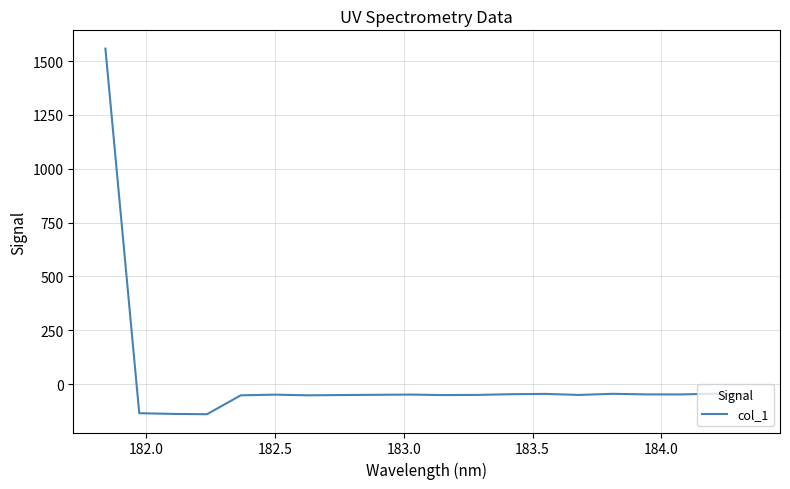

What is the smallest value displayed?

-139.8